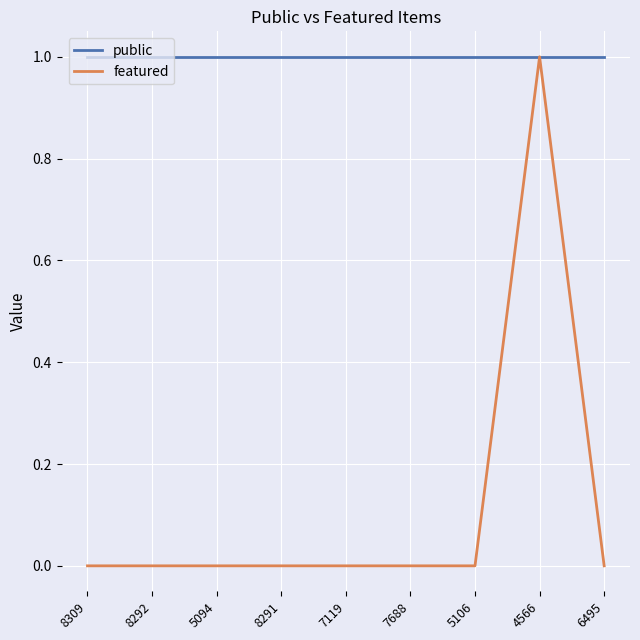

What position from the right is 4566?

2